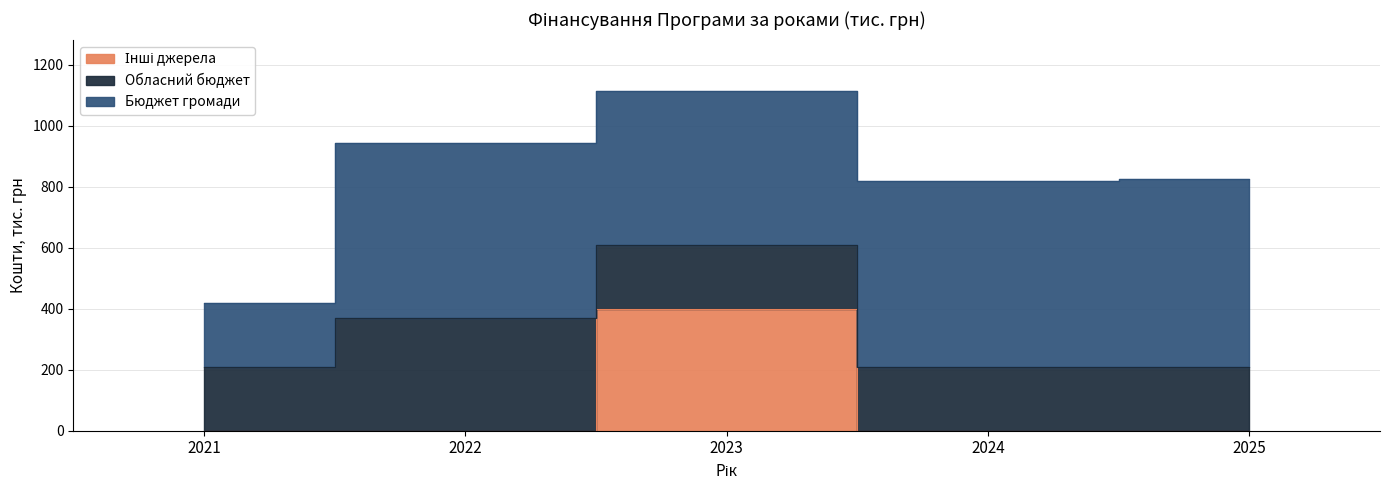

Reading right to left, transcribe all the data shown in this chart.

Інші джерела: 0	0	400	0	0
Обласний бюджет: 210	210	210	370	210
Бюджет громади: 615	610	505	575	210